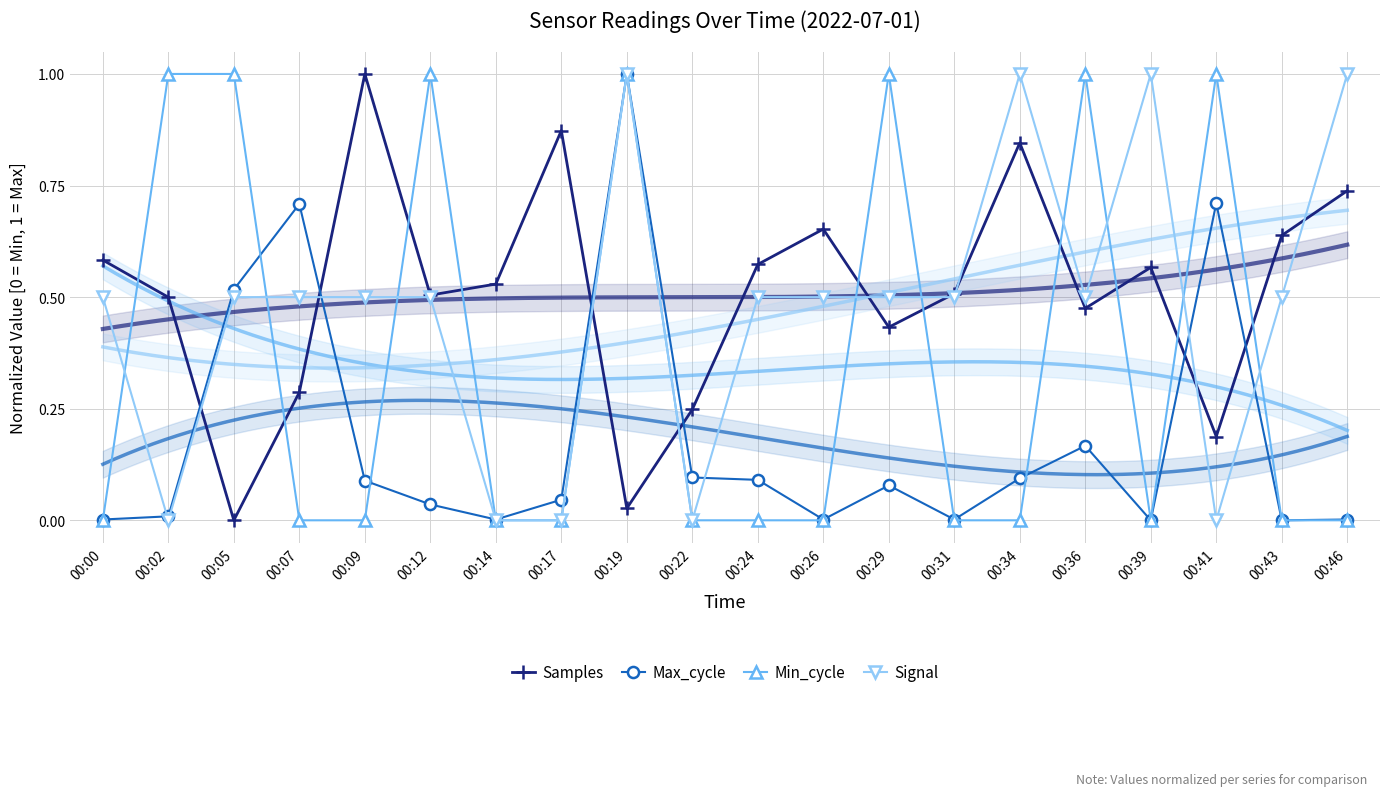

Reading left to right, extract all data points from this chart.

Samples: 00:00=0.6	00:02=0.5	00:05=0.0	00:07=0.3	00:09=1.0	00:12=0.5	00:14=0.5	00:17=0.9	00:19=0.0	00:22=0.2	00:24=0.6	00:26=0.7	00:29=0.4	00:31=0.5	00:34=0.8	00:36=0.5	00:39=0.6	00:41=0.2	00:43=0.6	00:46=0.7
Max_cycle: 00:00=0.0	00:02=0.0	00:05=0.5	00:07=0.7	00:09=0.1	00:12=0.0	00:14=0.0	00:17=0.0	00:19=1.0	00:22=0.1	00:24=0.1	00:26=0.0	00:29=0.1	00:31=0.0	00:34=0.1	00:36=0.2	00:39=0.0	00:41=0.7	00:43=0.0	00:46=0.0
Min_cycle: 00:00=0.0	00:02=1.0	00:05=1.0	00:07=0.0	00:09=0.0	00:12=1.0	00:14=0.0	00:17=0.0	00:19=1.0	00:22=0.0	00:24=0.0	00:26=0.0	00:29=1.0	00:31=0.0	00:34=0.0	00:36=1.0	00:39=0.0	00:41=1.0	00:43=0.0	00:46=0.0
Signal: 00:00=0.5	00:02=0.0	00:05=0.5	00:07=0.5	00:09=0.5	00:12=0.5	00:14=0.0	00:17=0.0	00:19=1.0	00:22=0.0	00:24=0.5	00:26=0.5	00:29=0.5	00:31=0.5	00:34=1.0	00:36=0.5	00:39=1.0	00:41=0.0	00:43=0.5	00:46=1.0